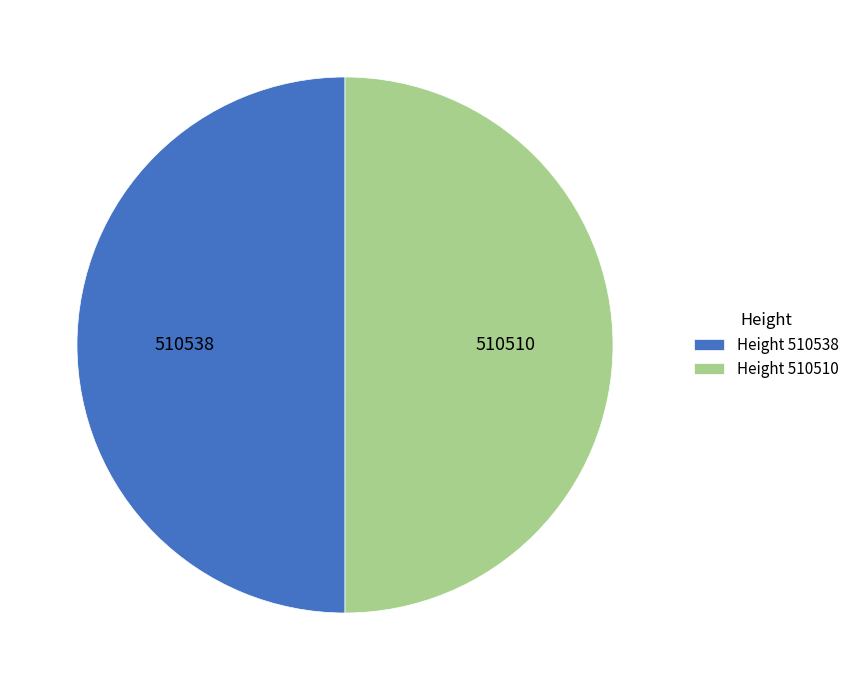

Combined, do Height 510538 and Height 510510 account for over 50%?

Yes